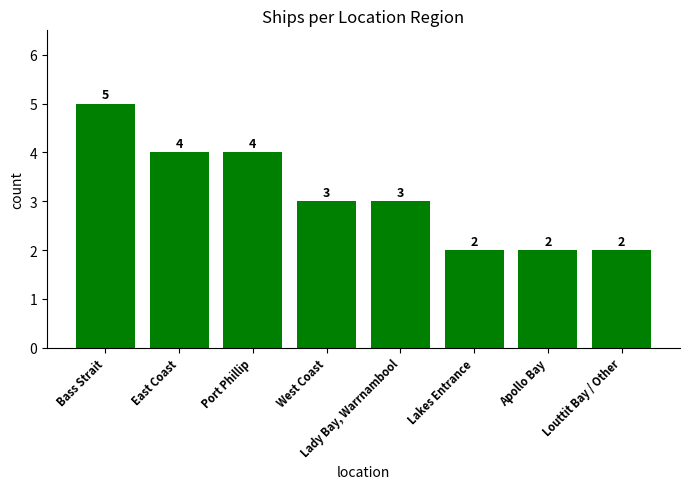

True or false: the data shows 3 at West Coast.

True